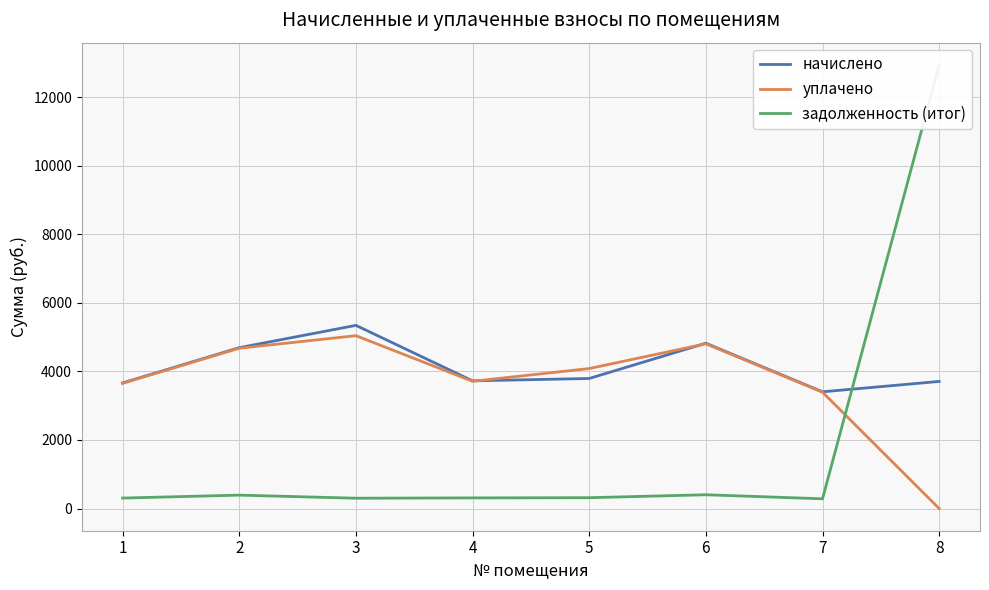

Rank the categories by уплачено value from highest to lowest.

3, 6, 2, 5, 4, 1, 7, 8